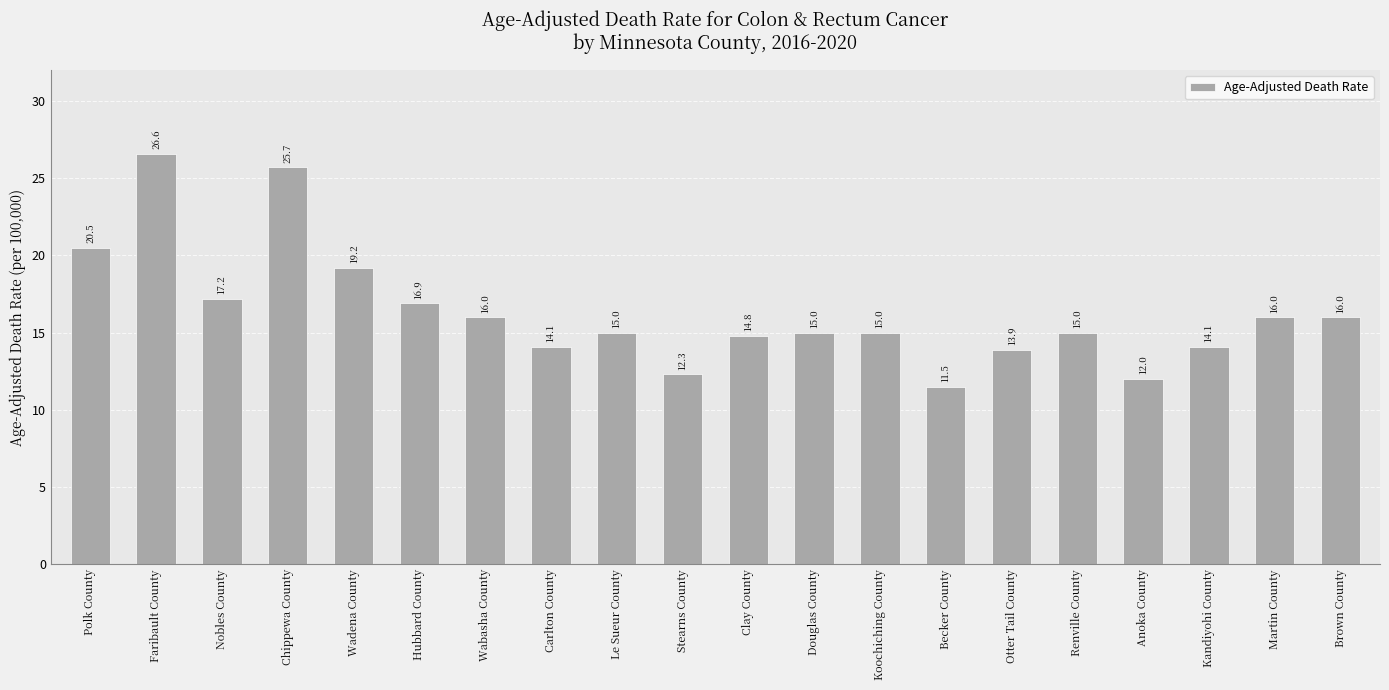

How many data points does each series have?

20